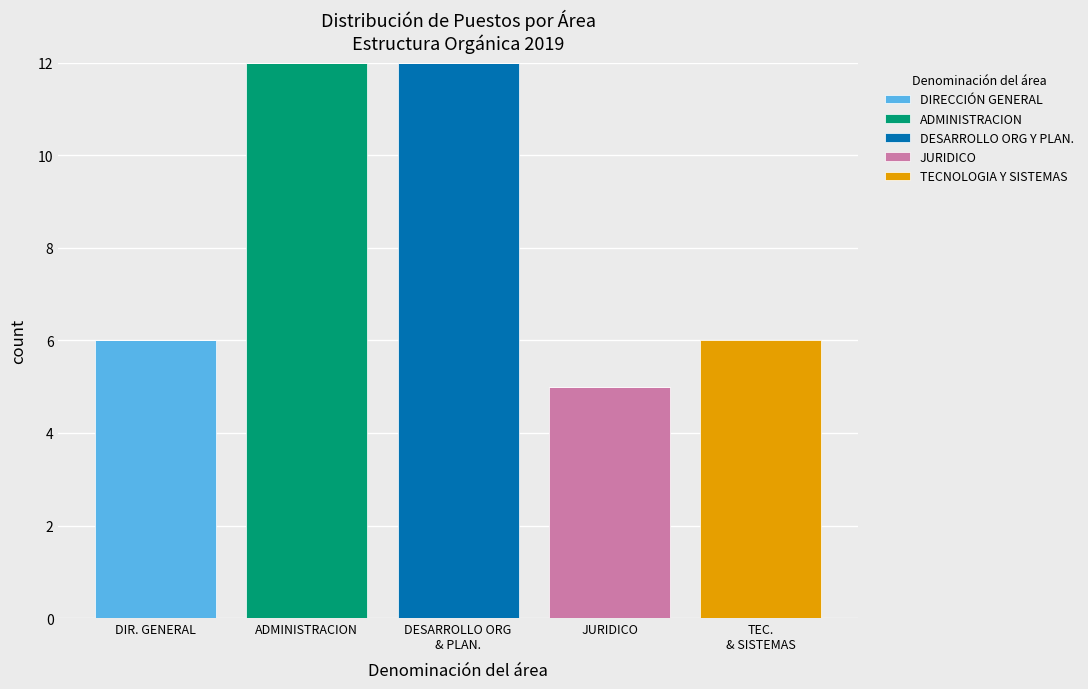

What is the maximum value for DIRECCIÓN GENERAL?

6